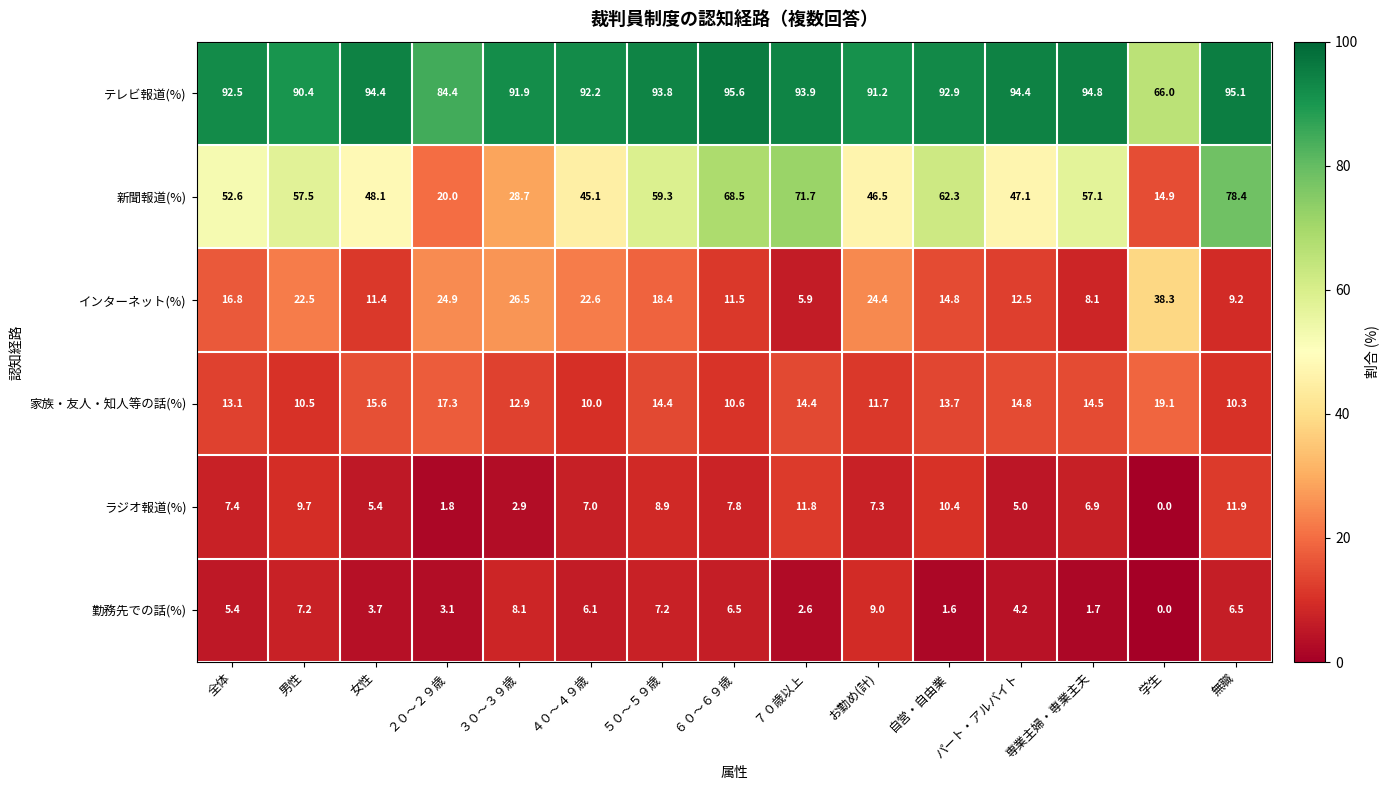

Which series has the widest spread of values?

新聞報道(%)